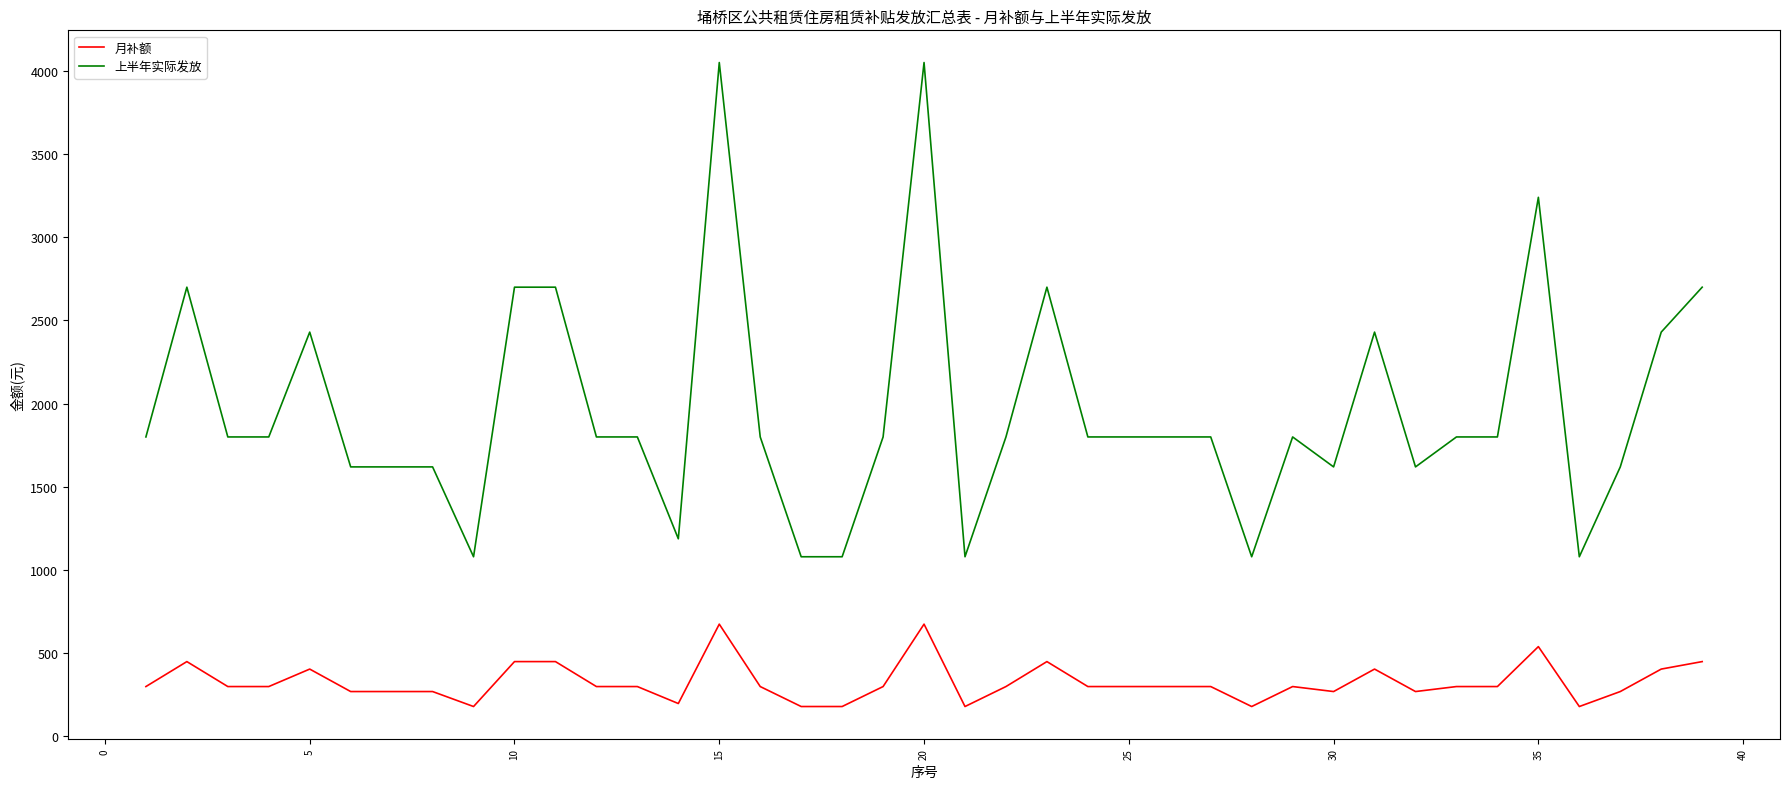

What is the difference between the maximum and minimum values in the 上半年实际发放 series?

2970